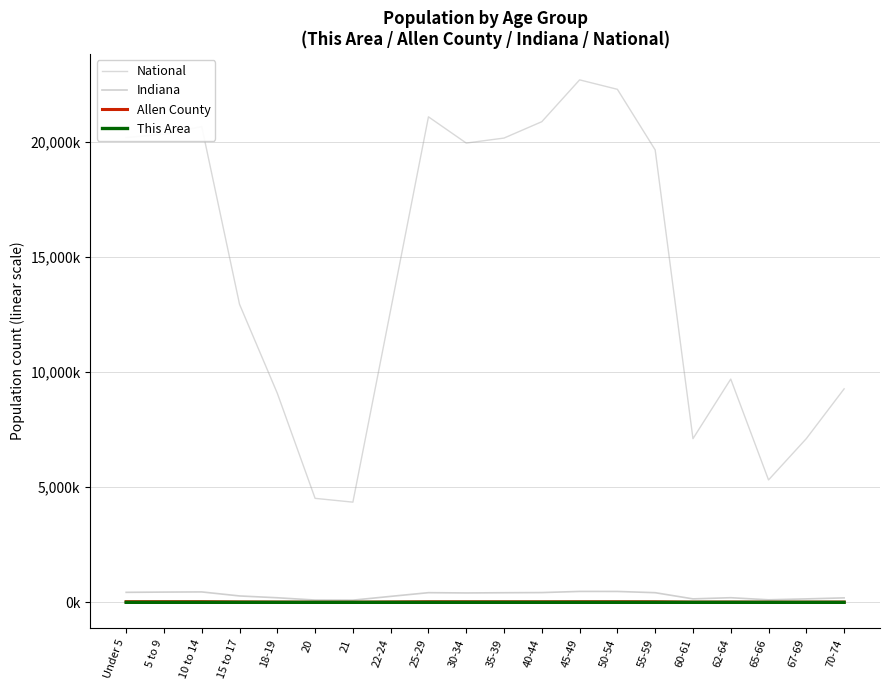

Is it true that This Area equals 0.3 at 10 to 14?

False